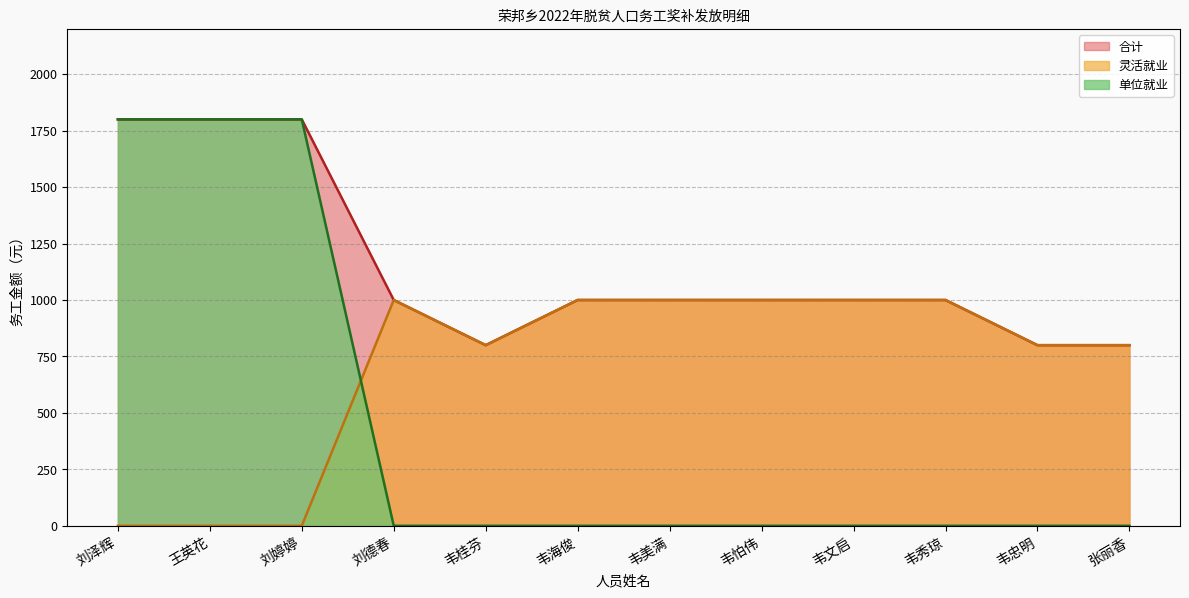

How many interior local valleys does the 合计 series have?

1